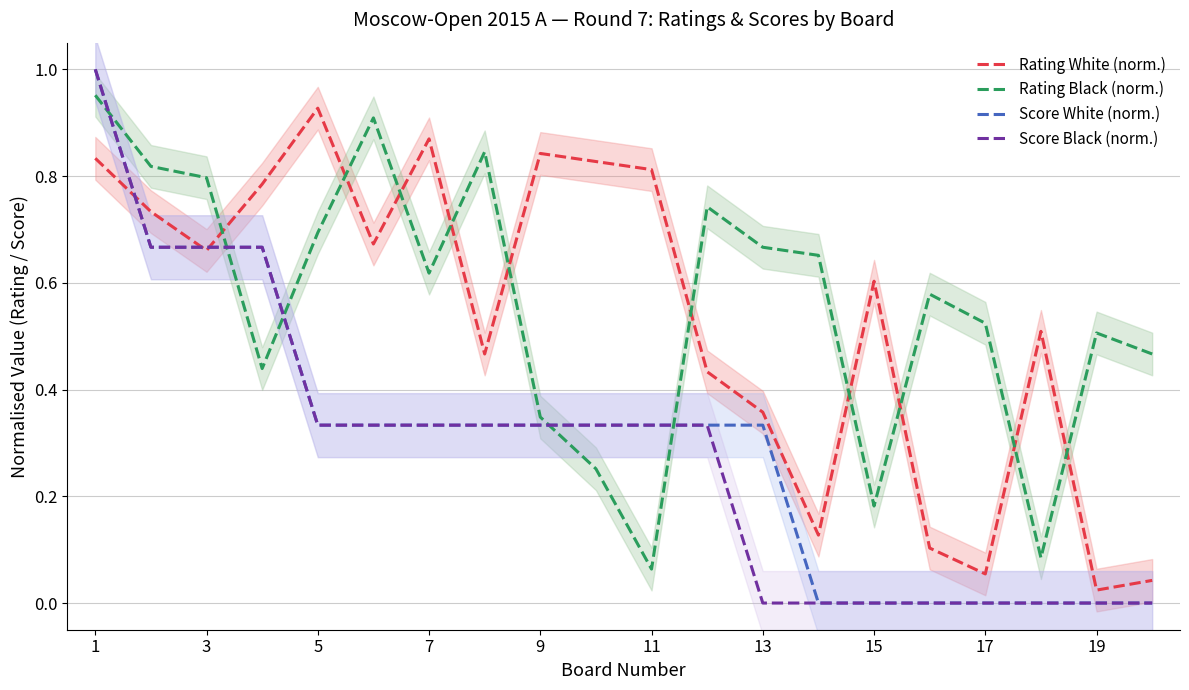

Which series ends up on top after the final intersection of Rating Black (norm.) and Score White (norm.)?

Rating Black (norm.)